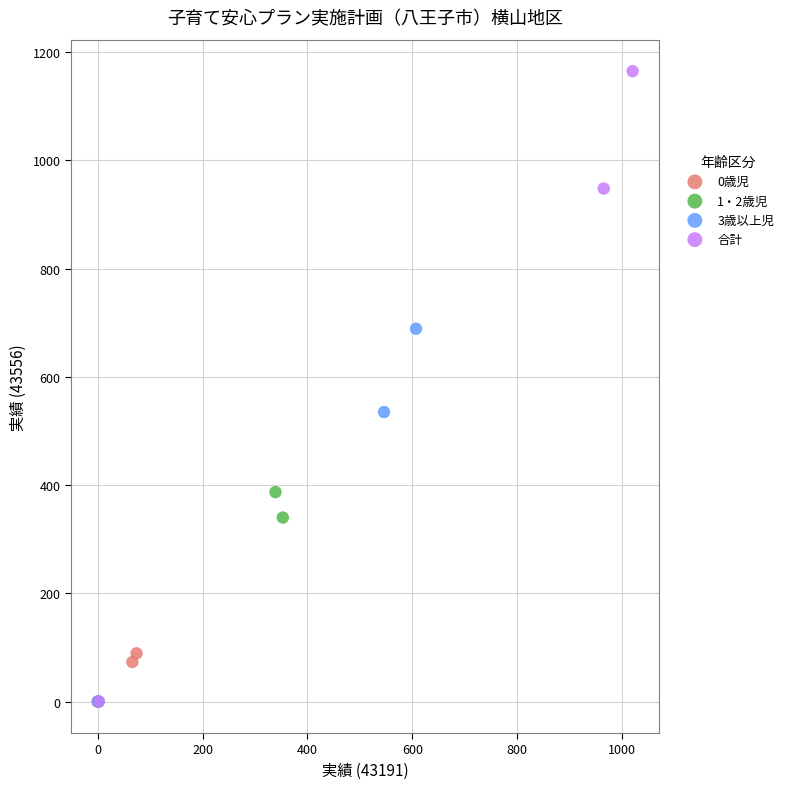

Which series has the largest Y range (max minus min)?

合計